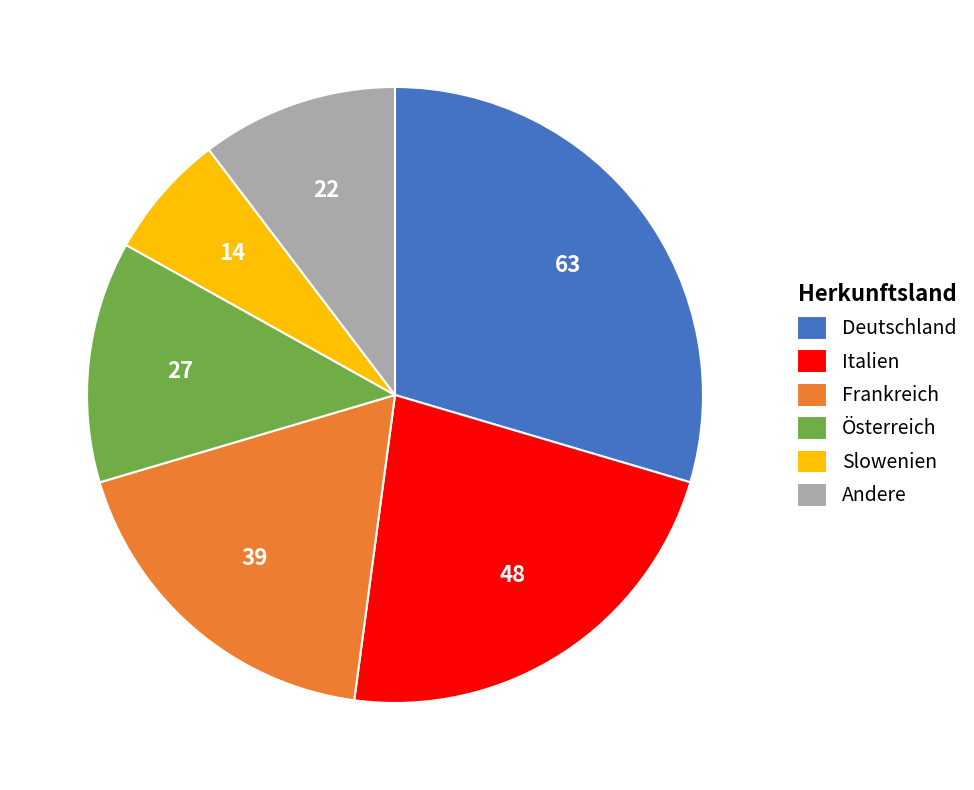

Does Frankreich account for over 50% of the chart?

No